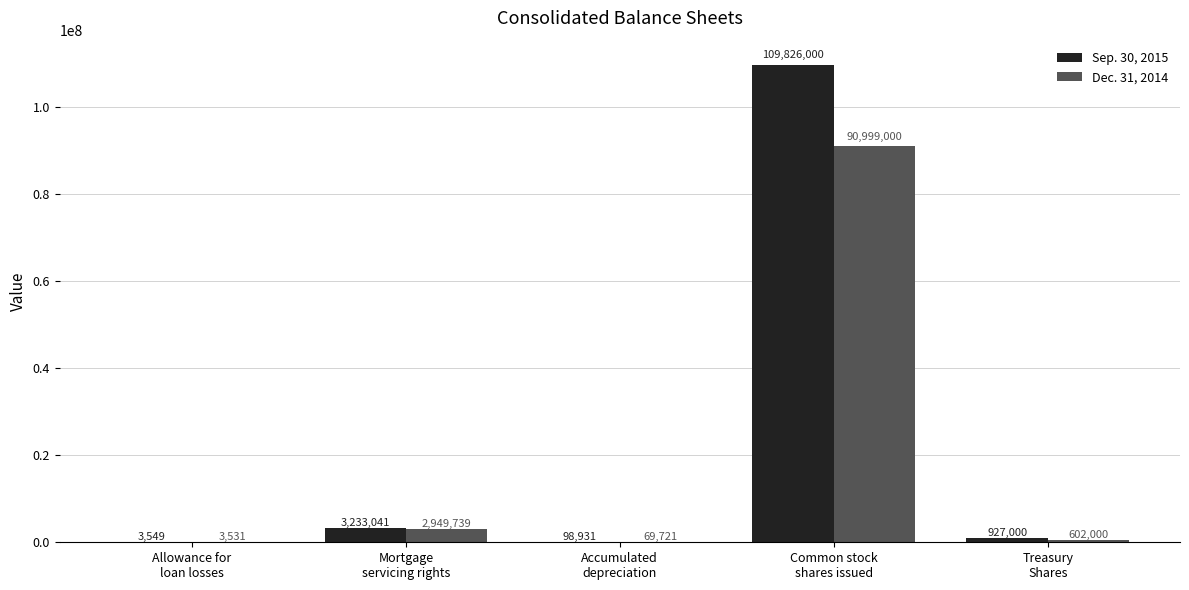

Which series has the largest total across all categories?

Sep. 30, 2015